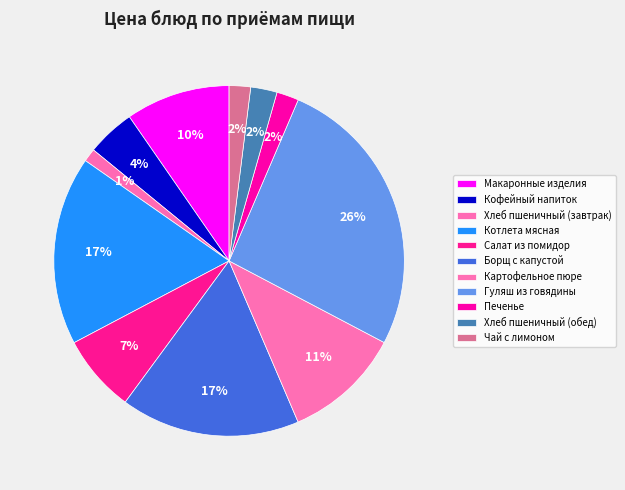

True or false: Макаронные изделия accounts for 10% of the total.

True